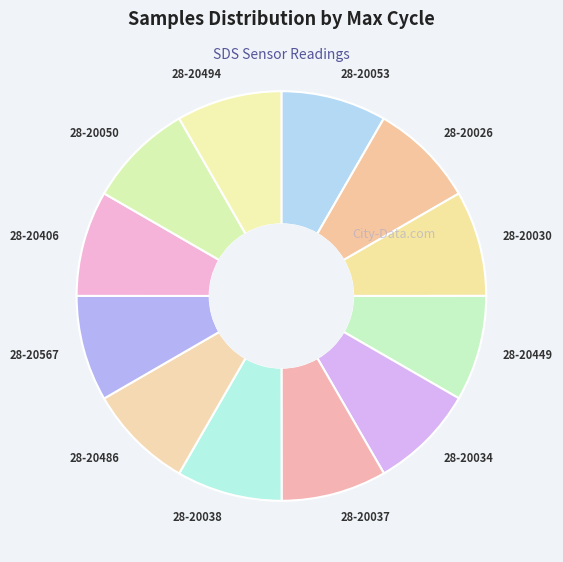

What is the ratio of the value at 28-20449 to the value at 28-20034?

1.0